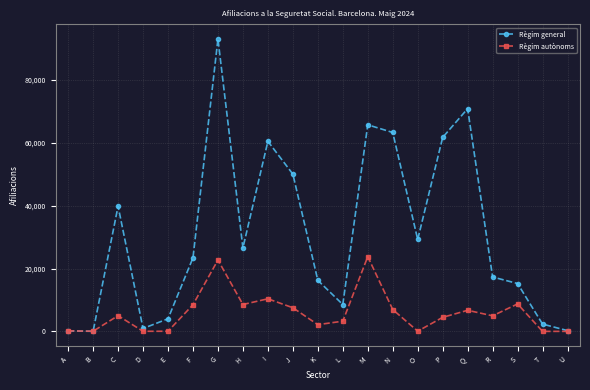

Is the value of Règim general at N greater than the value of Règim autònoms at B?

Yes